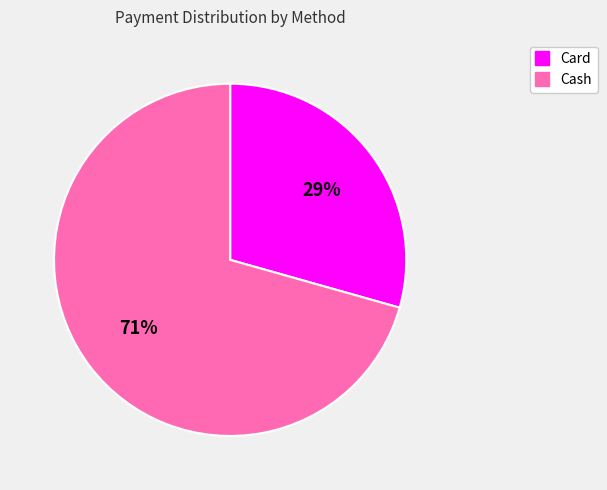

Does any single category account for the majority?

Yes